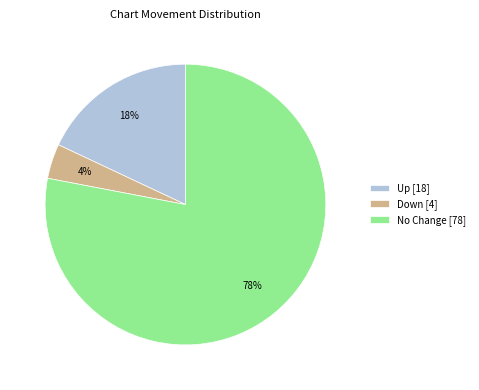

Is it true that Up [18] is 31% of the pie?

False